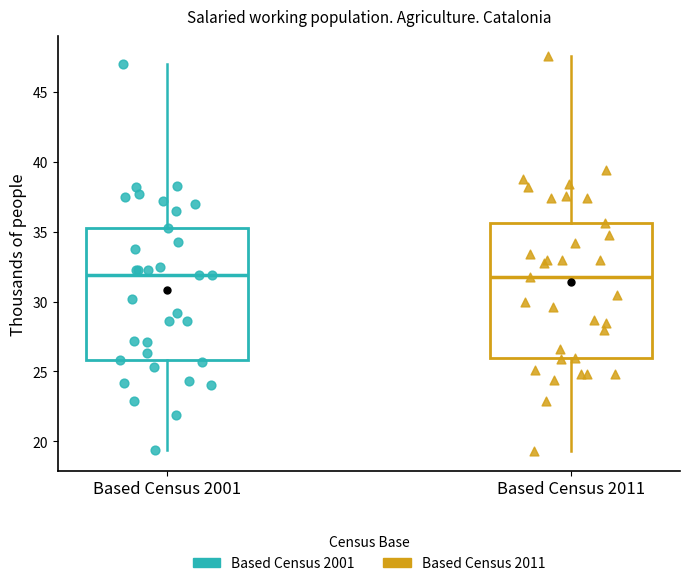

Where is the upper edge of the box for Based Census 2011 on the y-axis? The values are not printed on the chart, so give them approximately, as read against the axis.

35.5